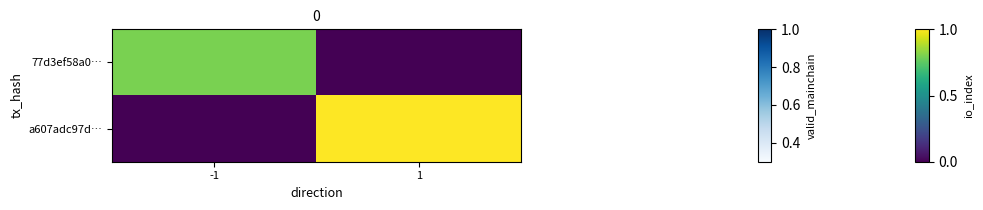

How many series are shown in this chart?

2